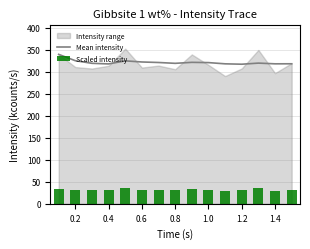

Reading left to right, extract all data points from this chart.

Mean intensity: 339.8	325.4	319.5	318.1	325.0	322.5	321.3	319.4	321.7	321.1	318.3	317.4	319.9	318.3	318.4
Scaled intensity: 34.0	31.1	30.8	31.4	35.3	31.0	31.4	30.6	34.0	31.6	29.0	30.8	35.0	29.7	32.0